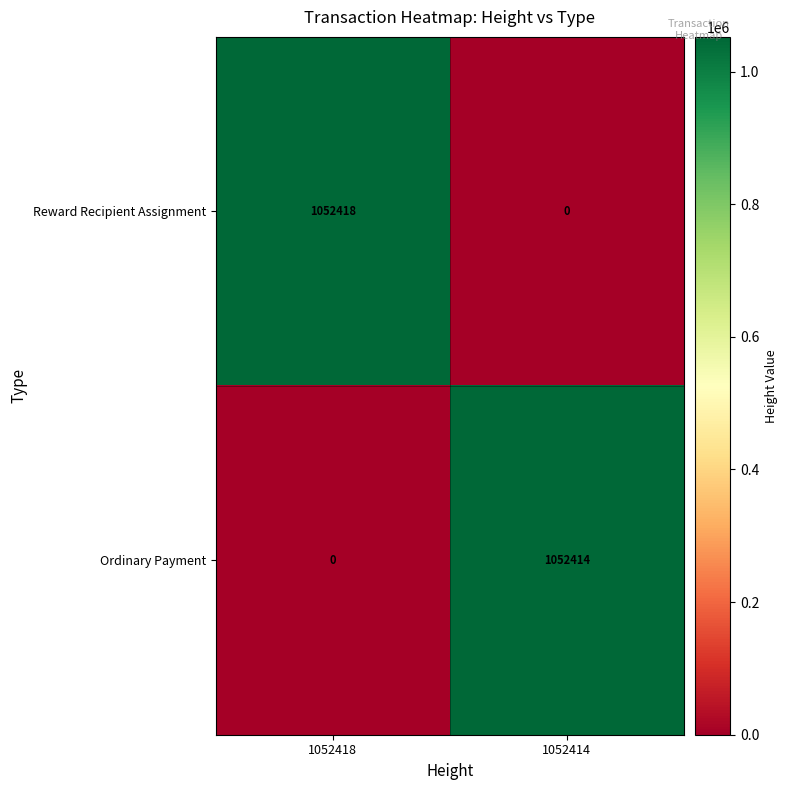

Which series has the largest range (max minus min)?

Reward Recipient Assignment